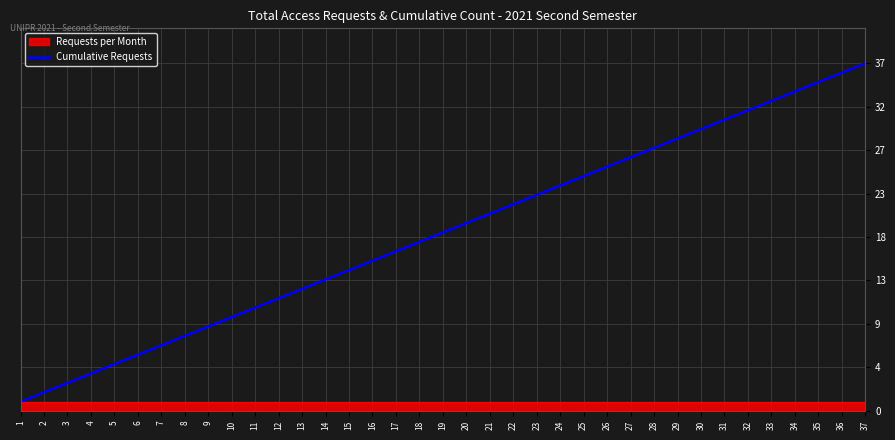

What is the difference between the second highest and minimum values?

35